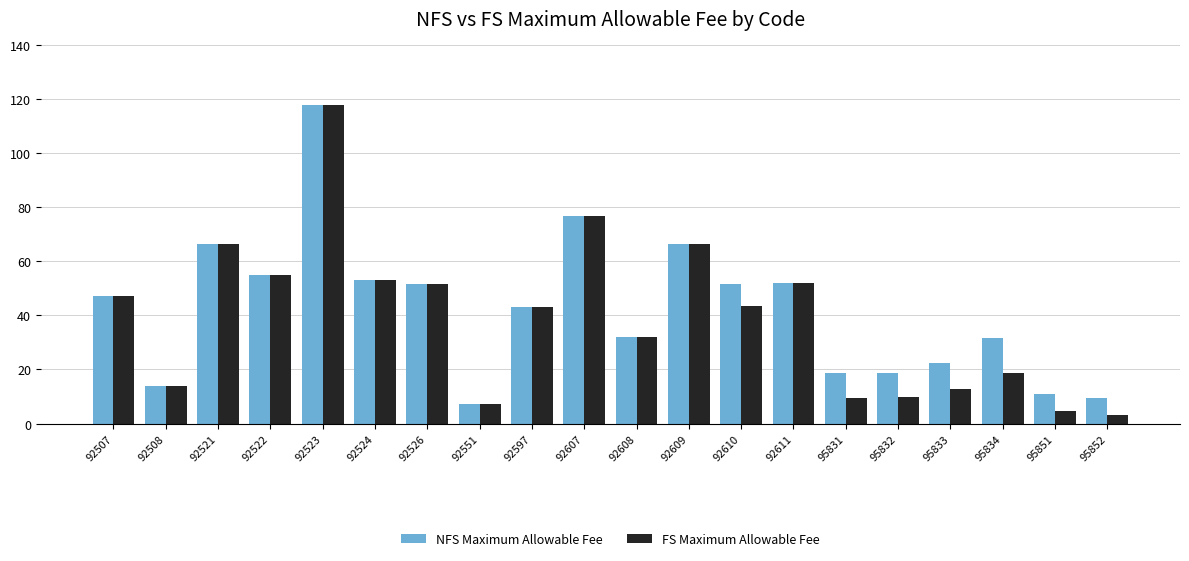

Between 92610 and 95832, which series saw the biggest shift?

FS Maximum Allowable Fee